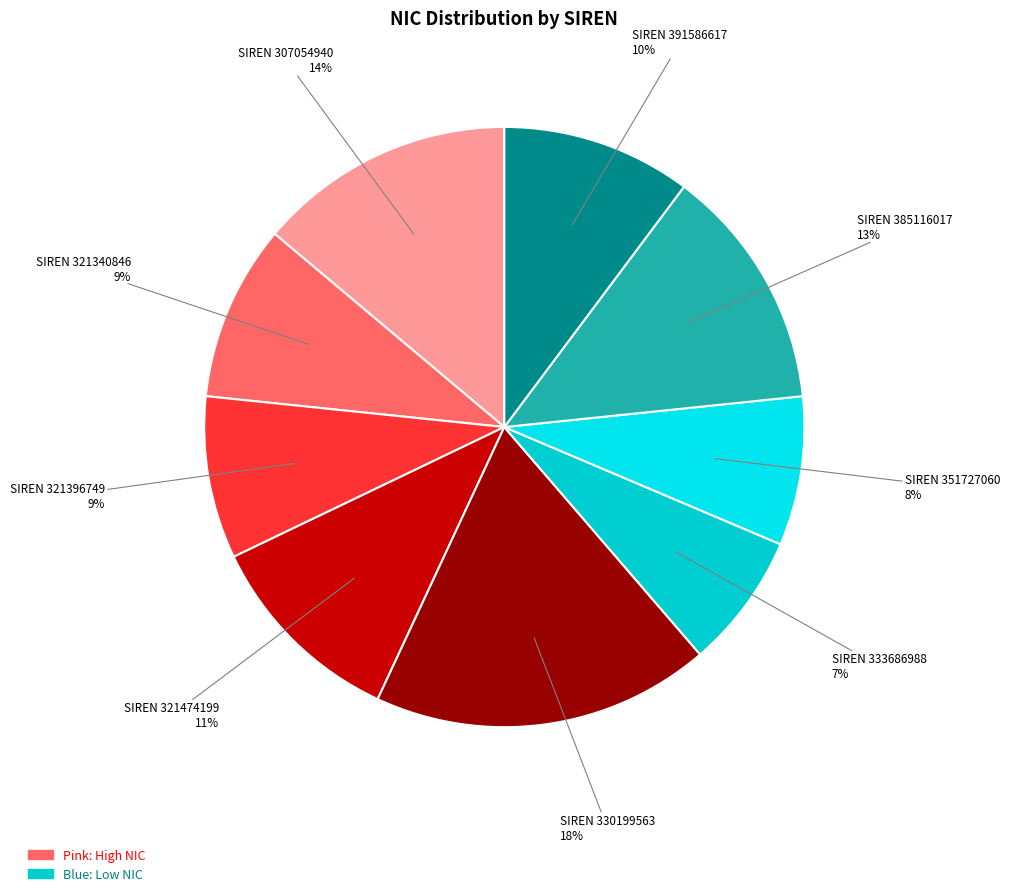

How many slices are in this pie chart?

9